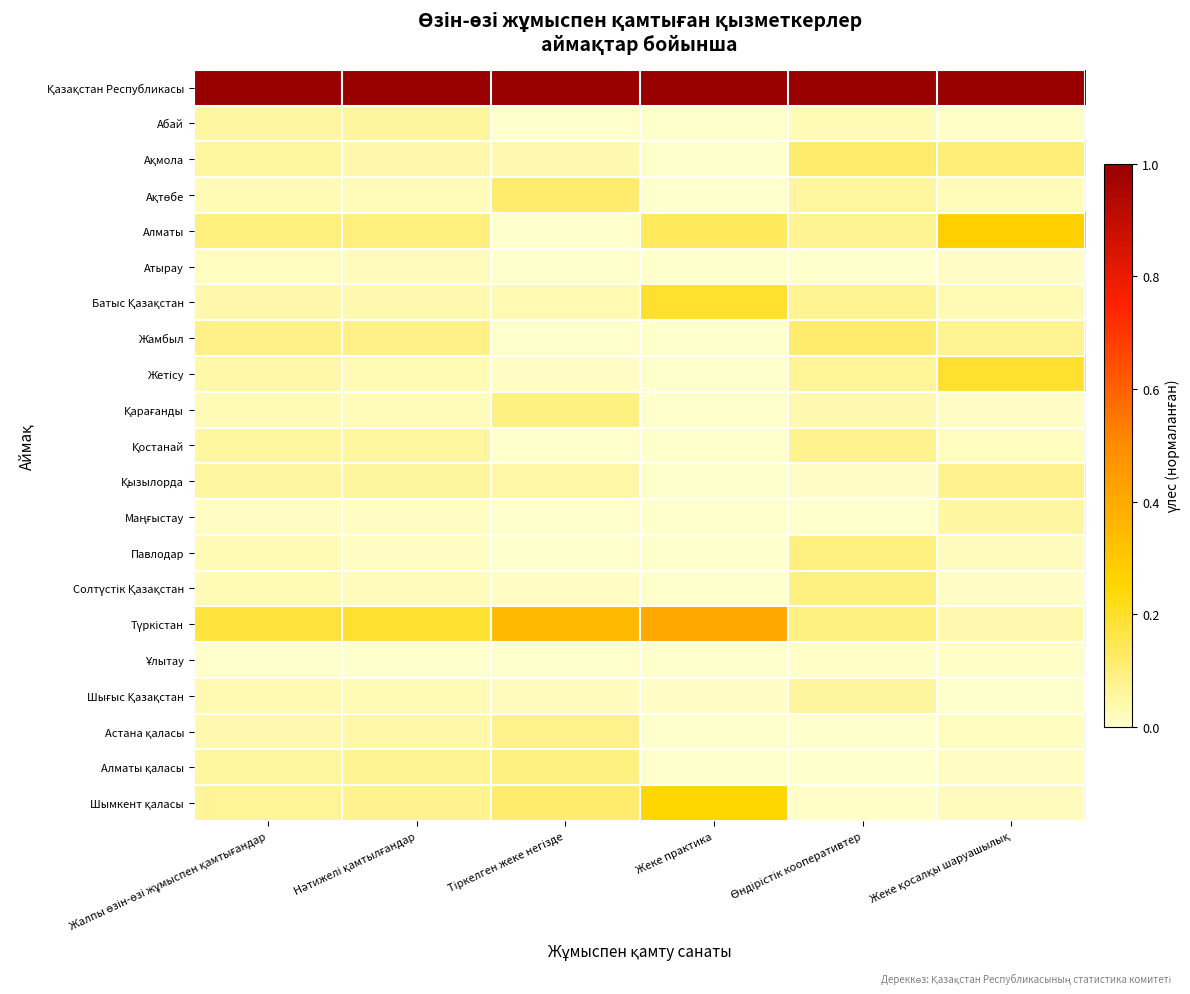

Which category has the lowest value across all series?

Тіркелген жеке негізде